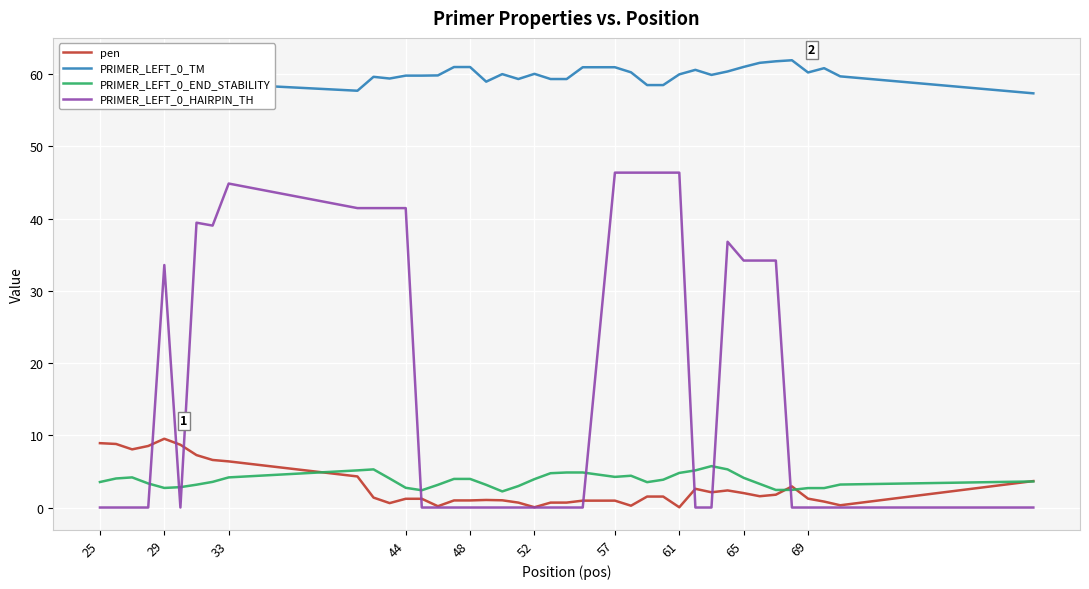

What is the highest value of the pen series?

9.5